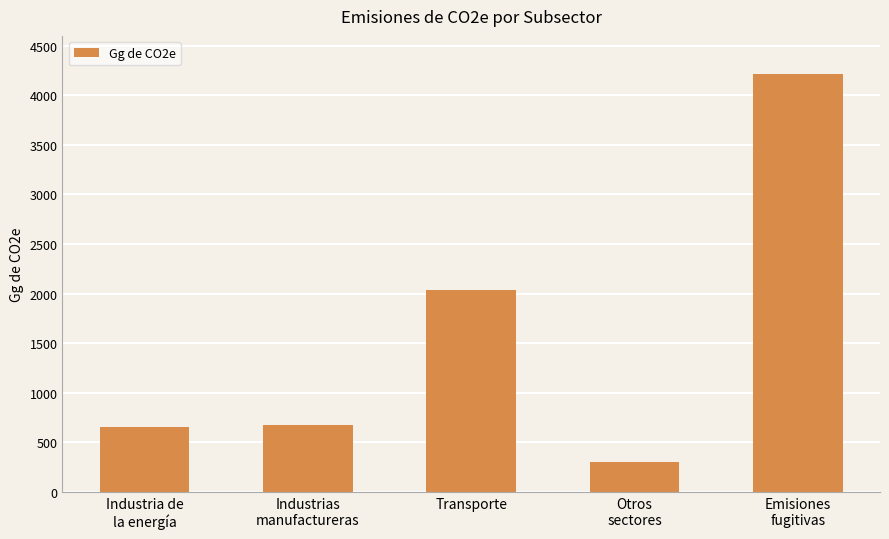

What is the difference between the second highest and second lowest values?

1384.5